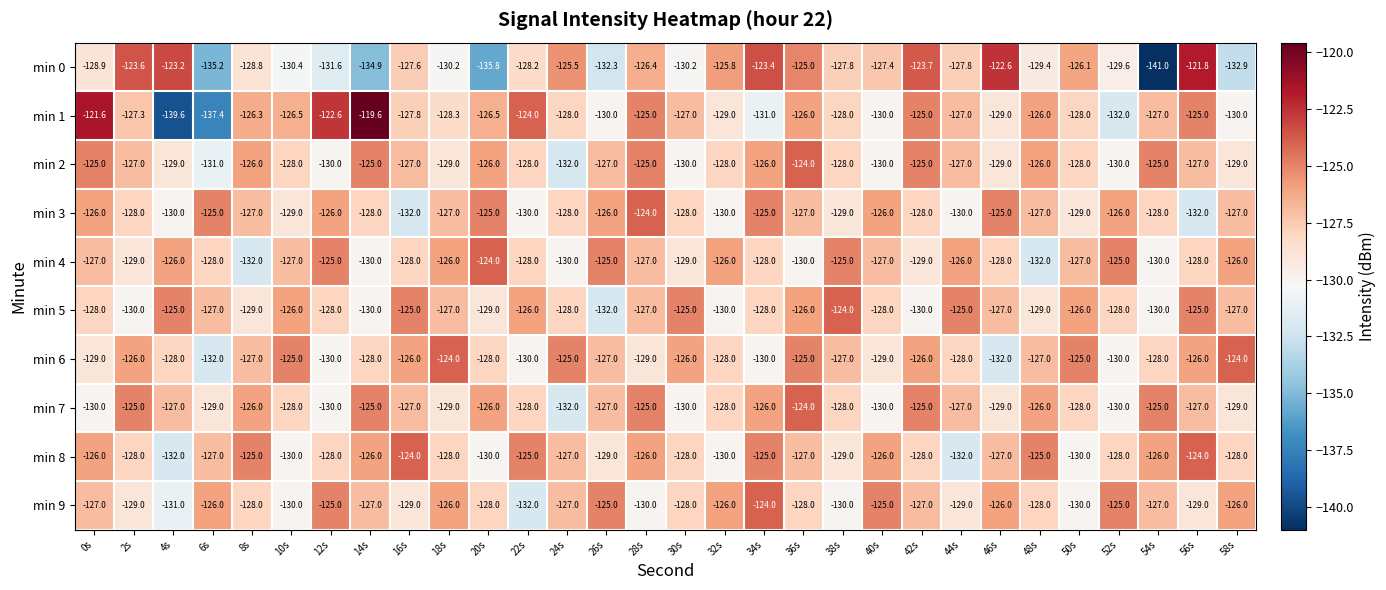

What is the difference between the min 3 values at 6s and 8s?

2.0